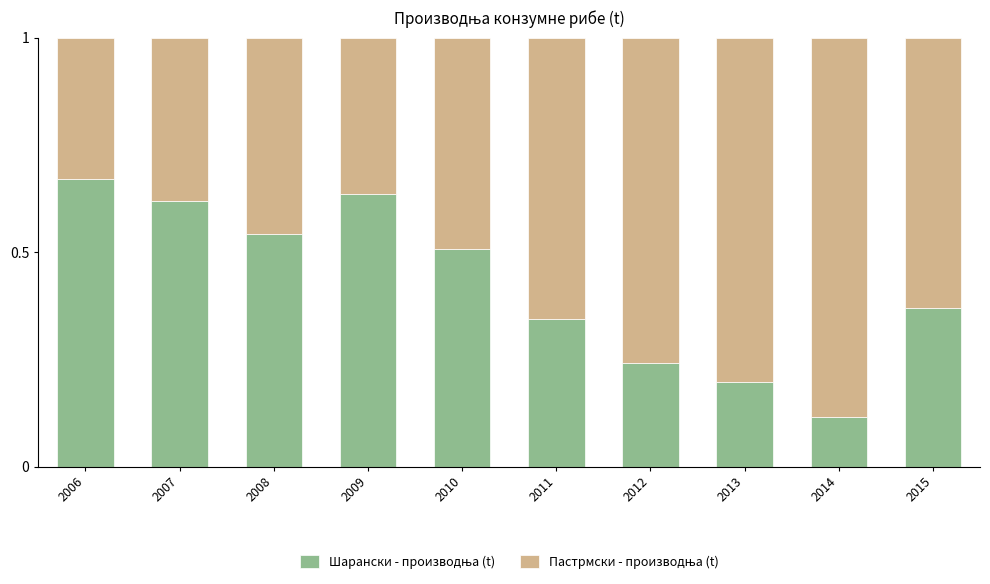

What is the total value across all series at 2007?

1.0